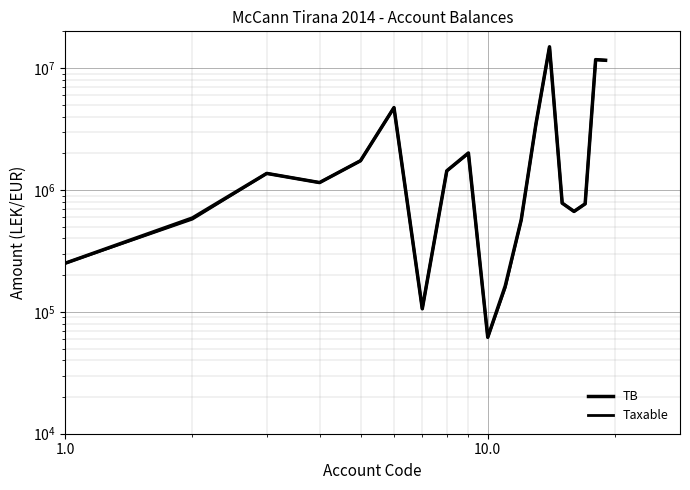

What is the sum of all TB values?

58070769.2